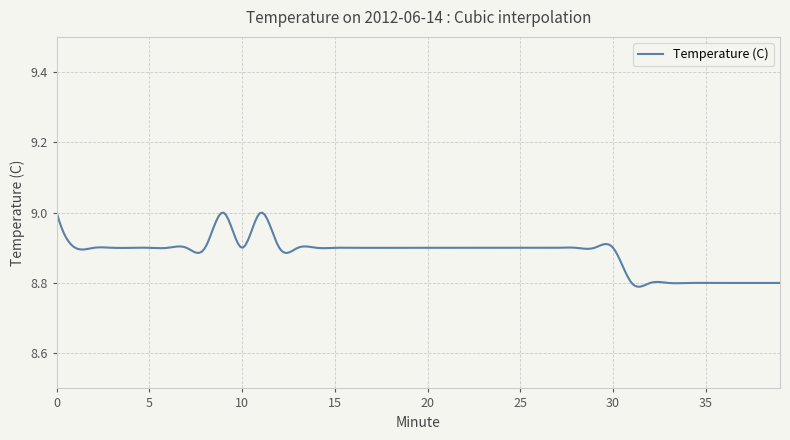

What is the maximum value shown in the chart?

9.0